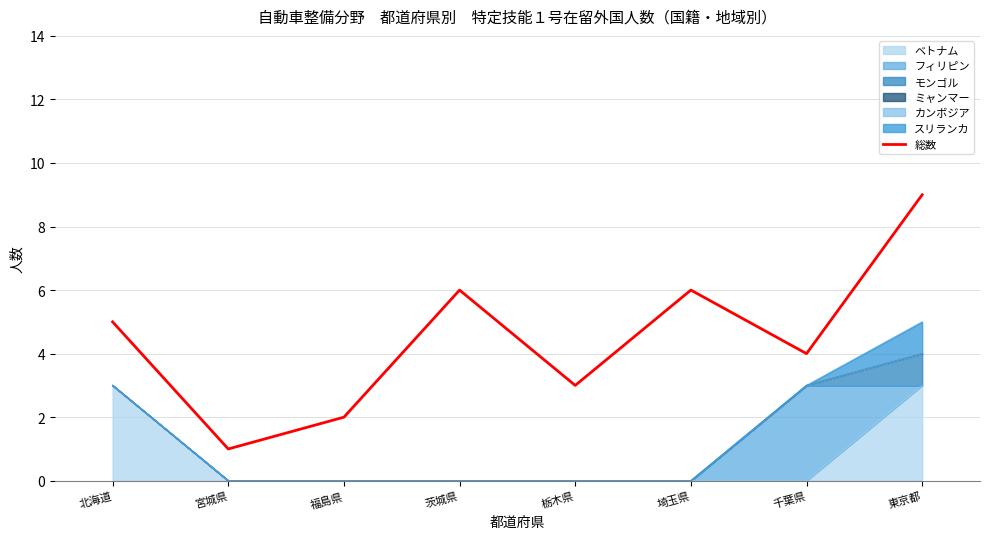

Reading left to right, transcribe all the data shown in this chart.

5	1	2	6	3	6	4	9